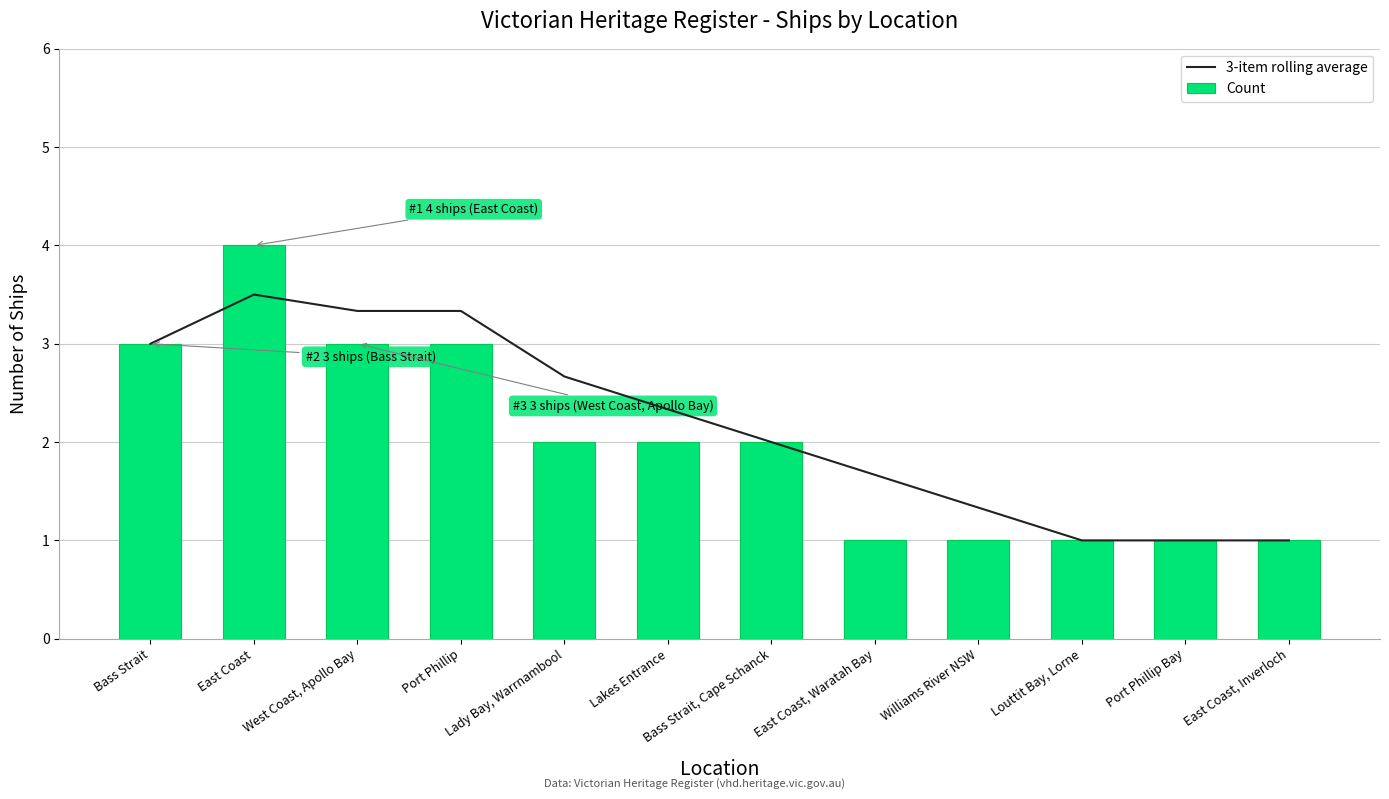

The Count series shows 1.8 at Louttit Bay, Lorne. True or false?

False